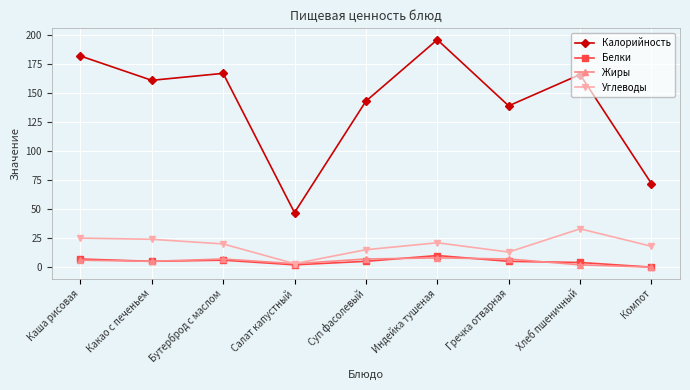

Reading left to right, transcribe all the data shown in this chart.

Калорийность: 182	161	167	47	143	196	139	166	72
Белки: 7	5	6	2	5	10	5	4	0
Жиры: 6	5	7	3	7	8	7	2	0
Углеводы: 25	24	20	3	15	21	13	33	18